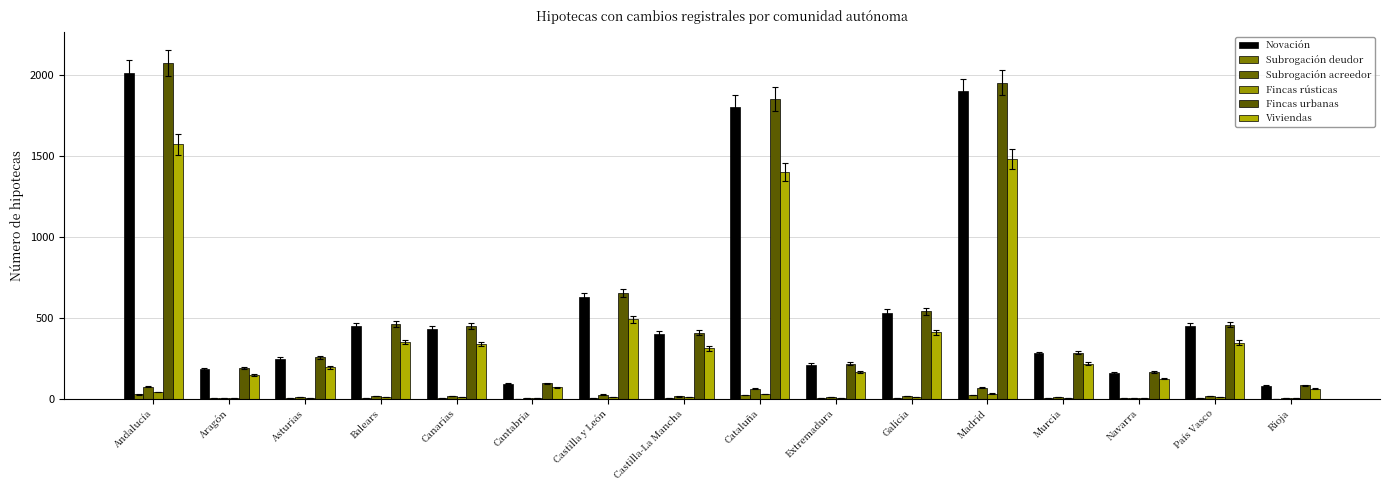

Read the Fincas urbanas value at Galicia, to the nearest 10.

540